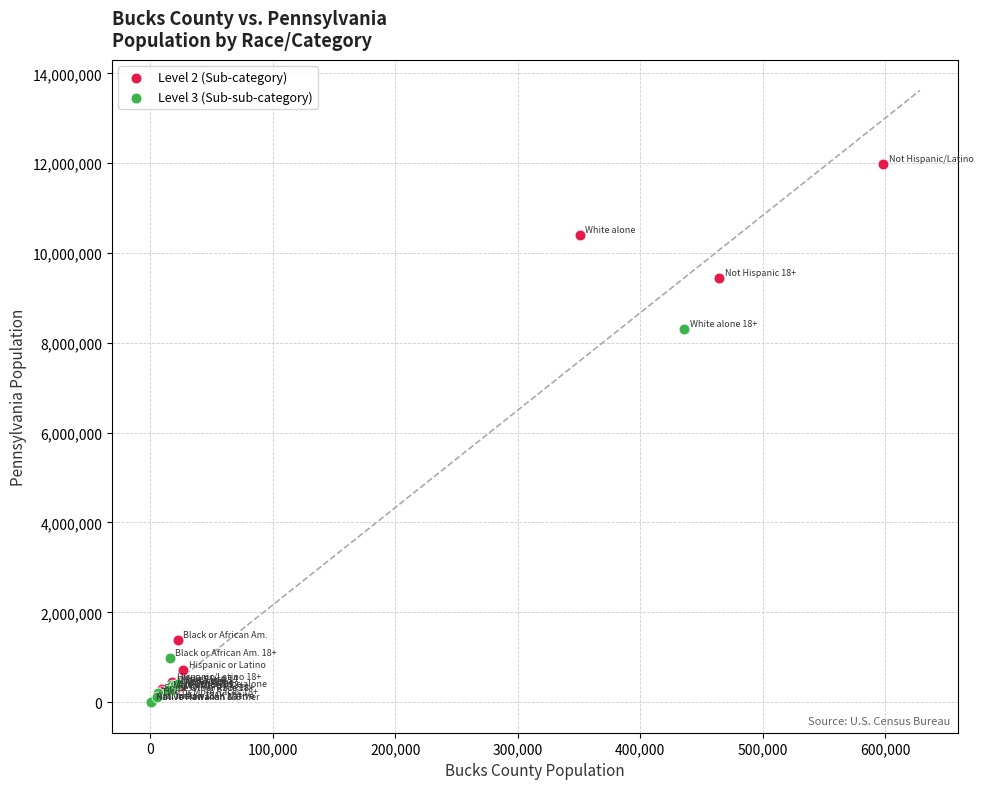

Which series reaches the maximum Y coordinate?

Level 2 (Sub-category)